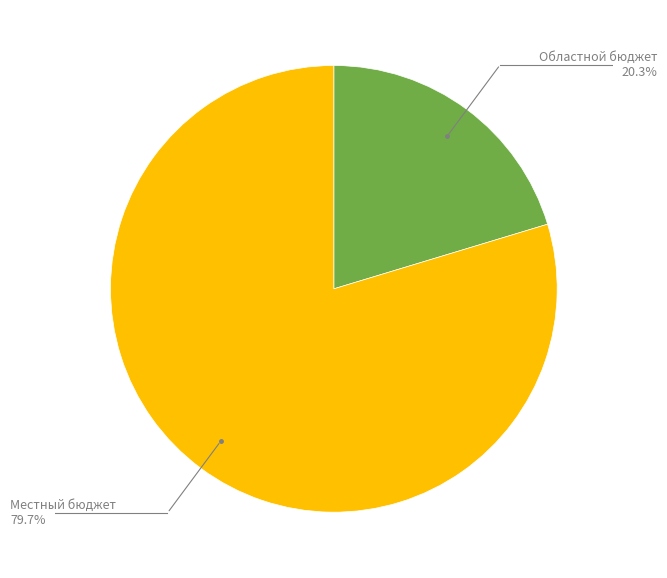

What is the largest slice in the pie chart?

Местный бюджет